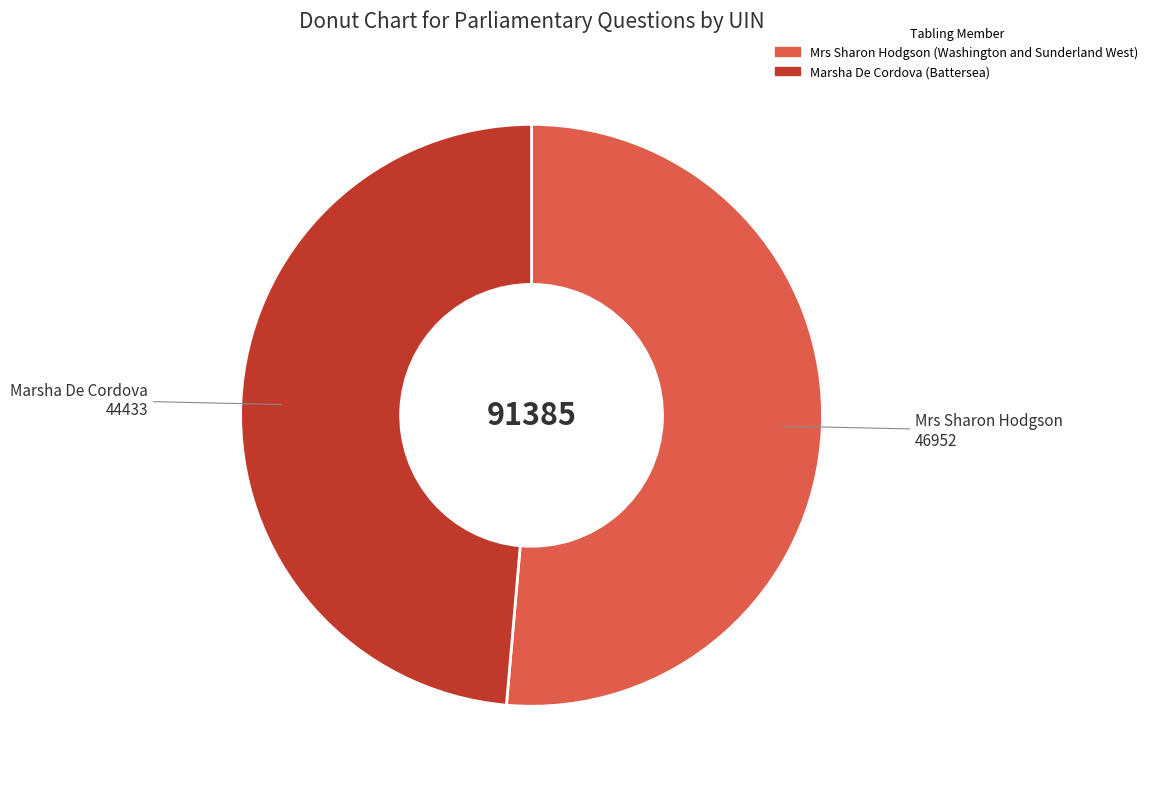

The Marsha De Cordova (Battersea) slice represents 49% of the pie. True or false?

True